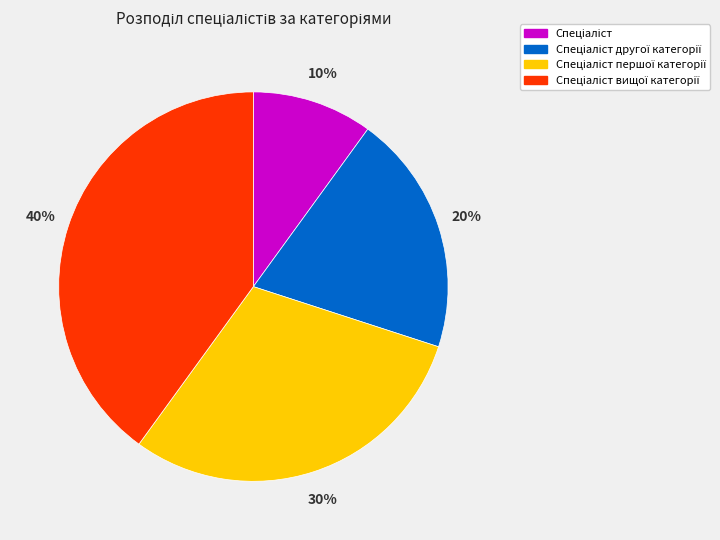

Does any single category account for the majority?

No